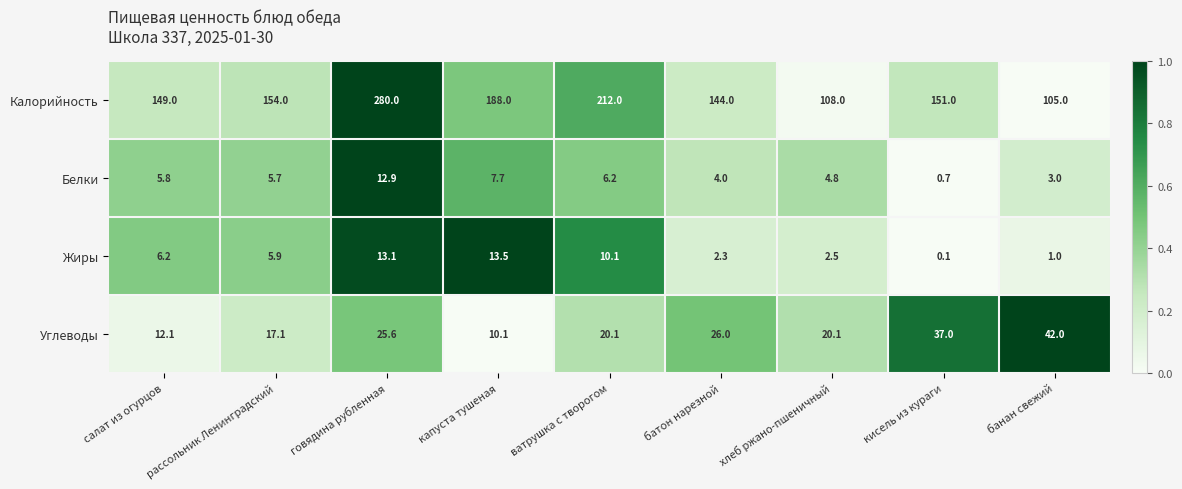

What is the difference between the Углеводы values at салат из огурцов and говядина рубленная?

13.5